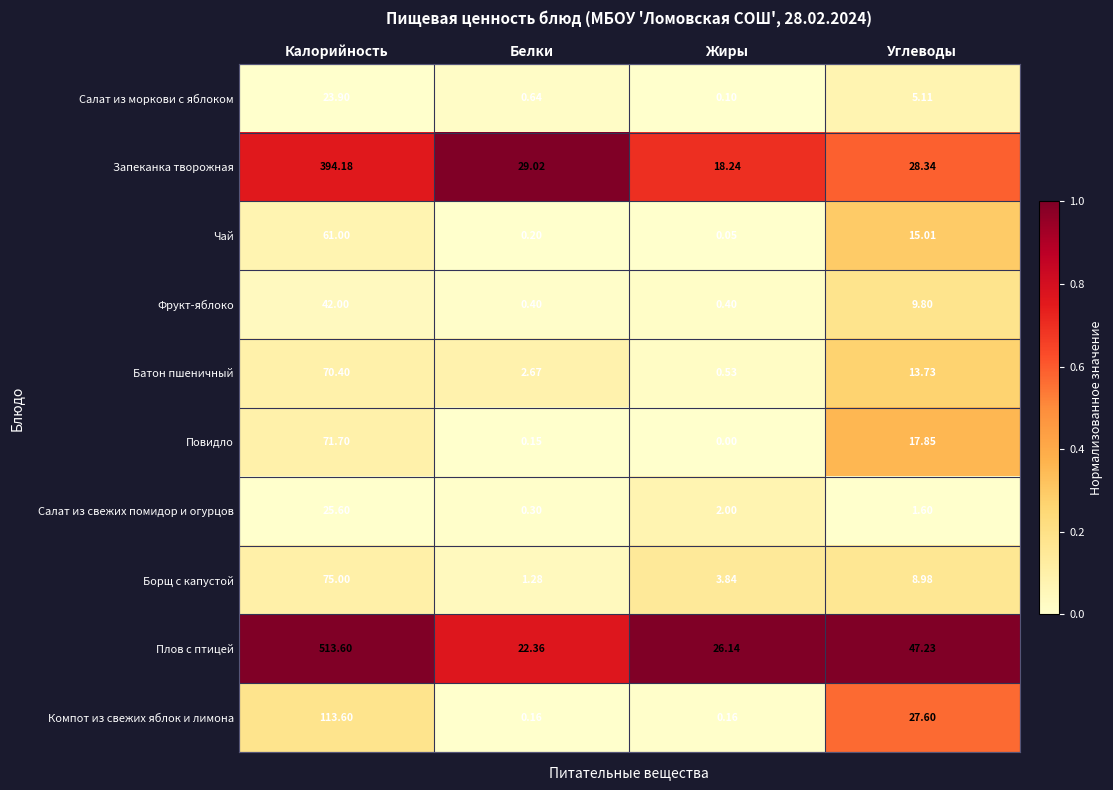

At which category does the chart reach its peak across all series?

Калорийность